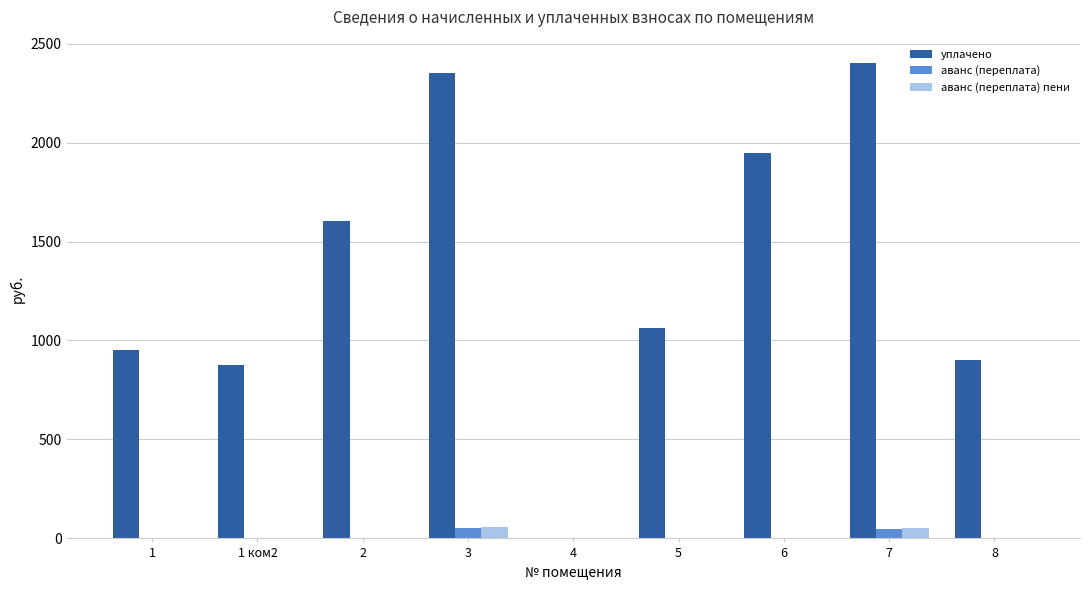

Between 1 and 2, which series saw the biggest shift?

уплачено